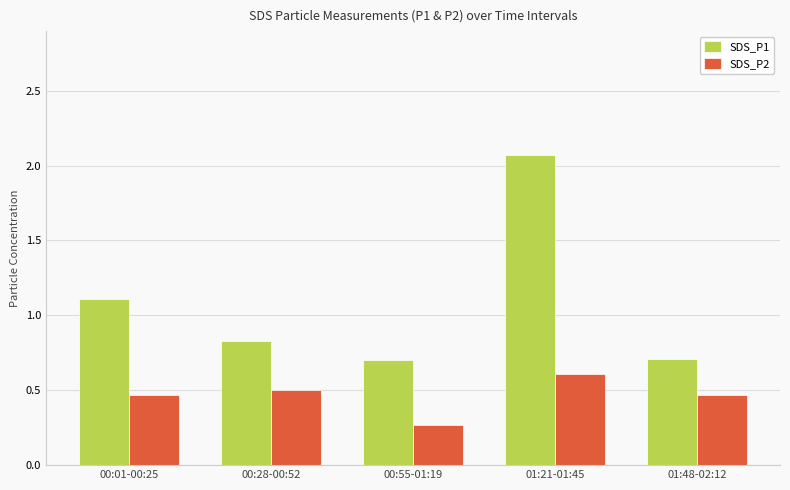

At which category does the chart reach its minimum across all series?

00:55-01:19